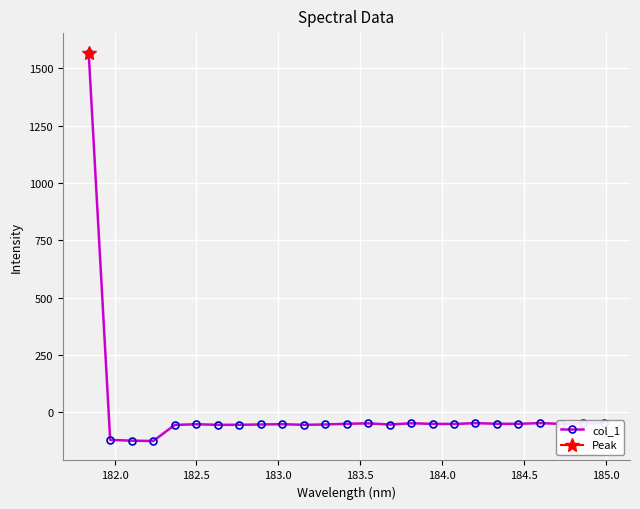

How many interior local valleys (lower than both neighbors) does the data have?

7